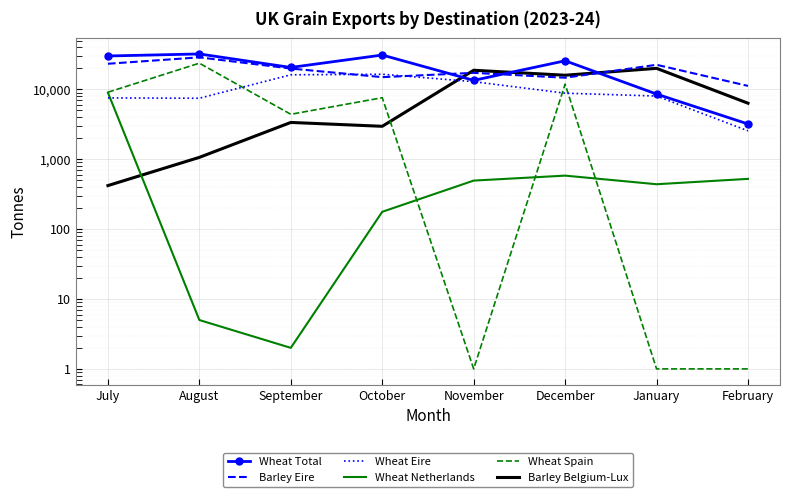

Which category has the highest value in the Barley Belgium-Lux series?

January